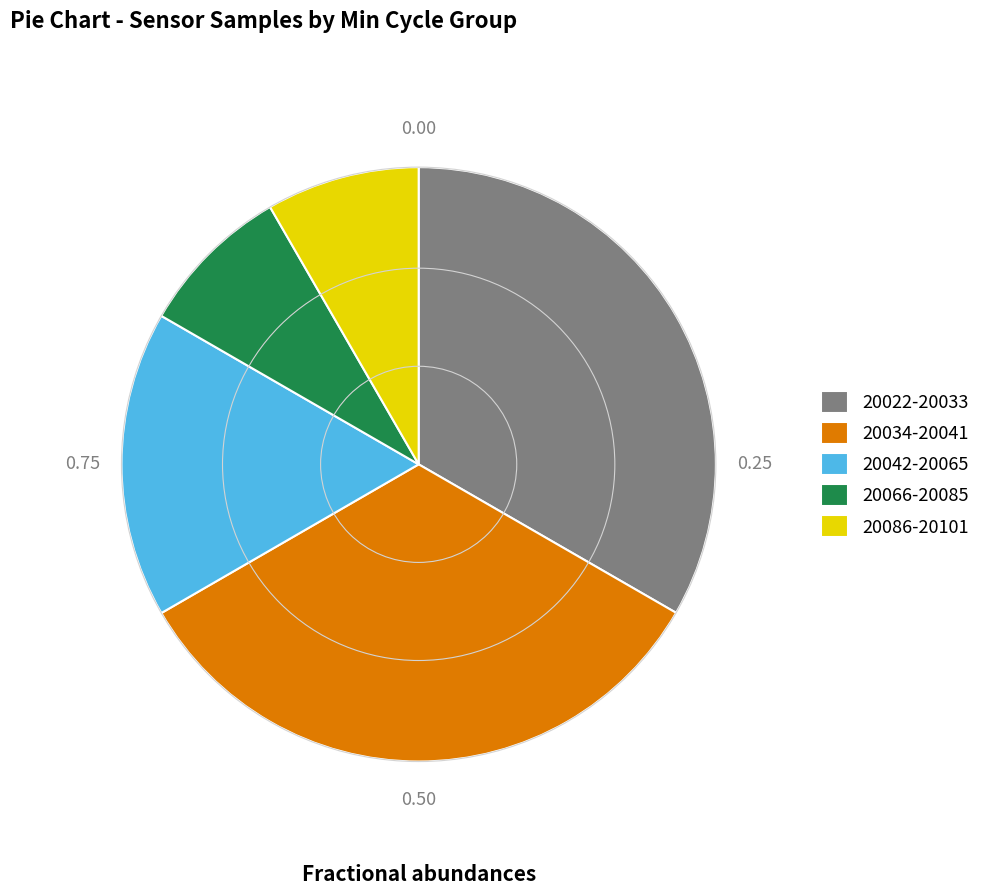

Is there a majority slice in this chart?

No